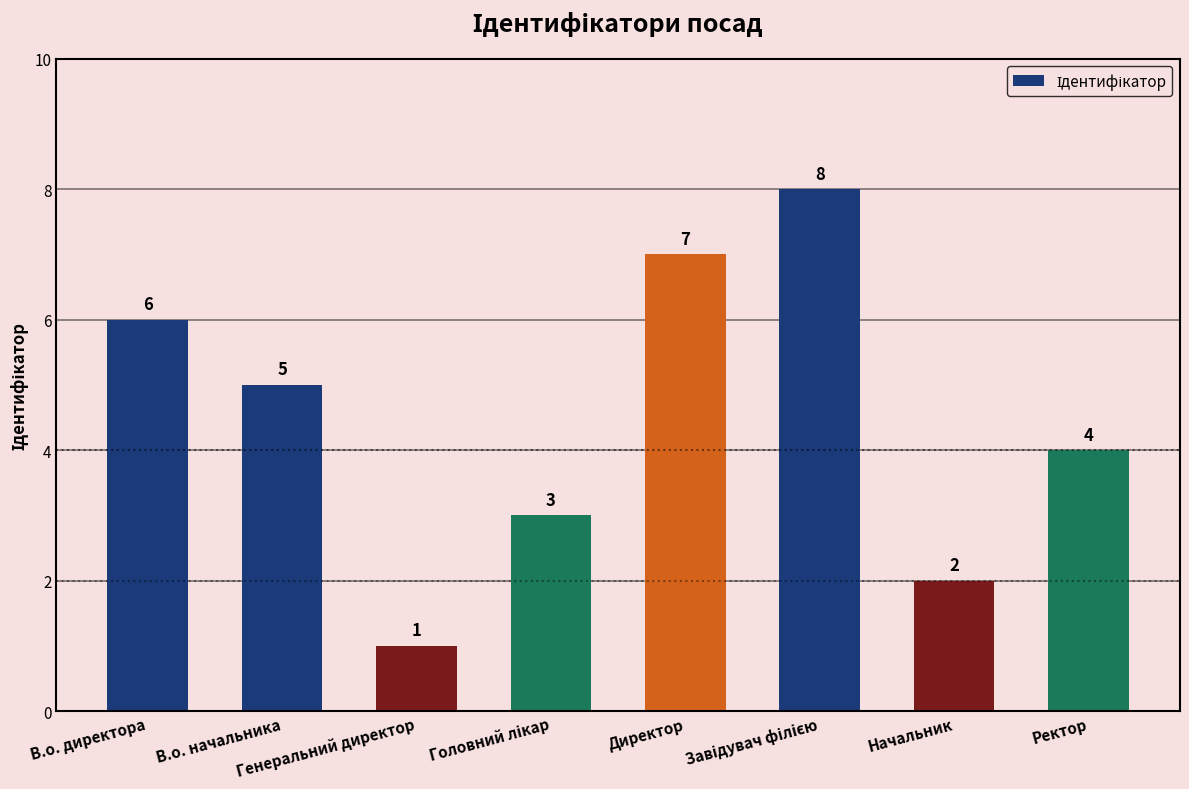

What is the change in value from Генеральний директор to Директор?

+6